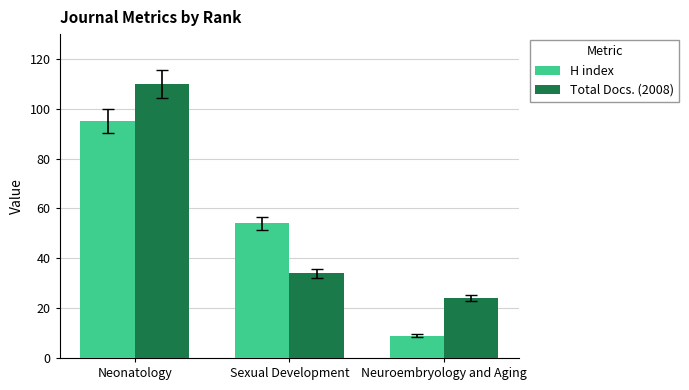

Which category has the lowest value in the H index series?

Neuroembryology and Aging